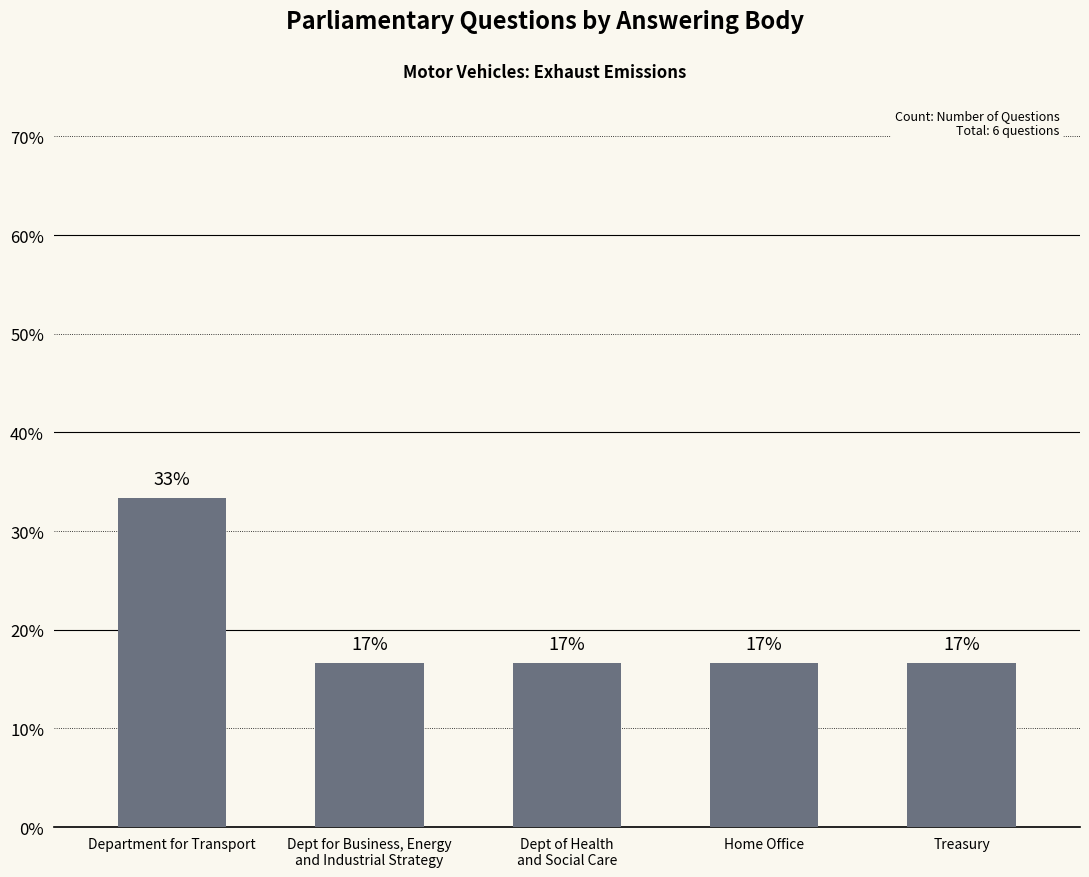

List the labels in order of value, largest first.

Department for Transport, Dept for Business, Energy
and Industrial Strategy, Dept of Health
and Social Care, Home Office, Treasury